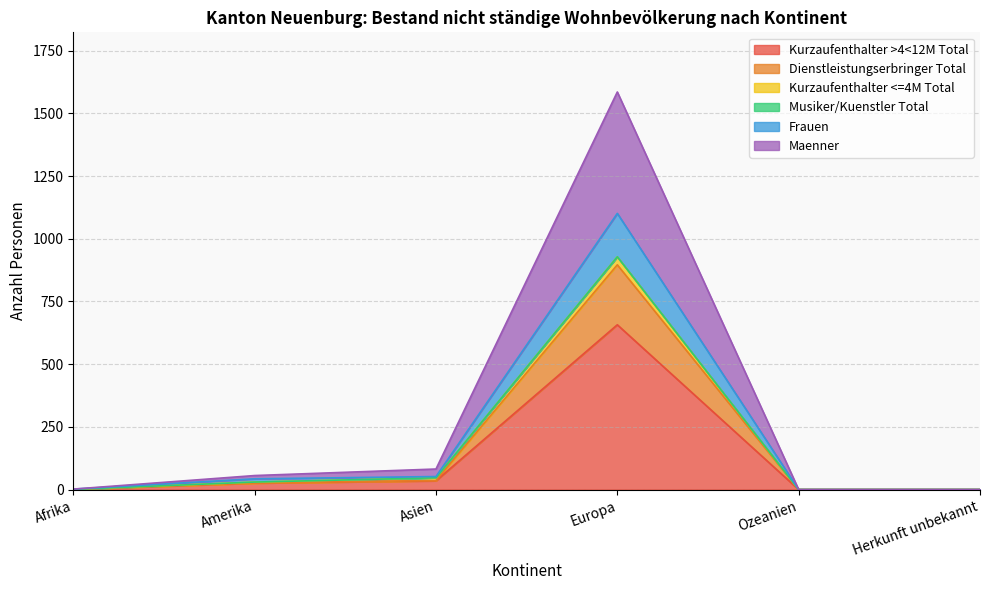

At which category is the sum across all series the highest?

Europa